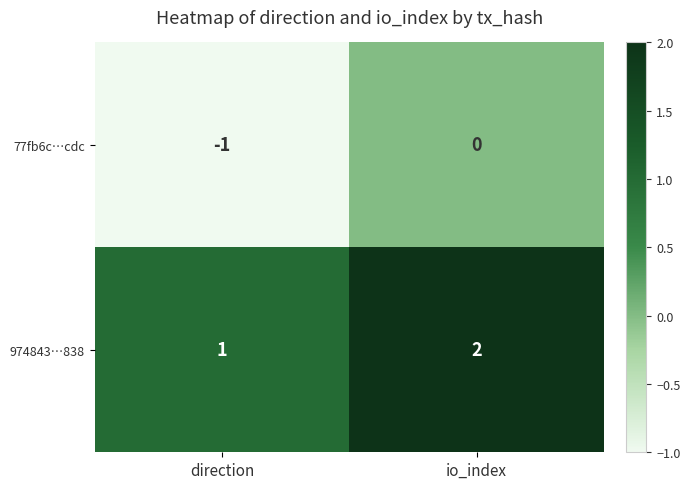

At which category does the chart reach its minimum across all series?

direction